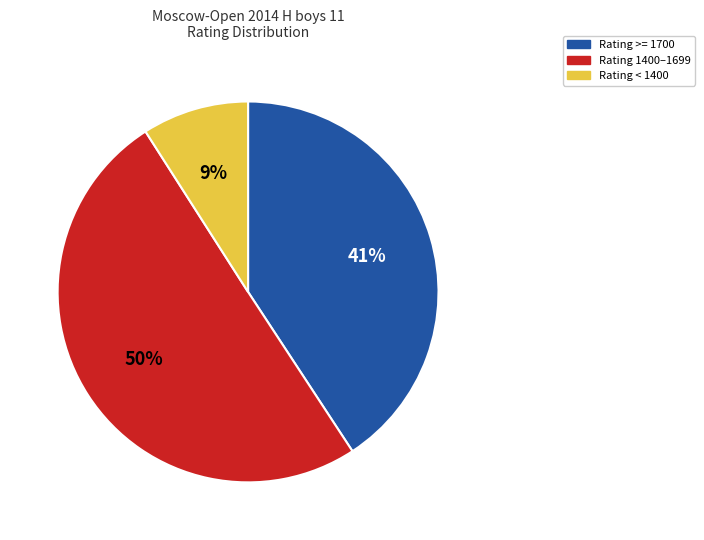

To the nearest percent, what is the difference between the largest and smallest slice percentages?

41%